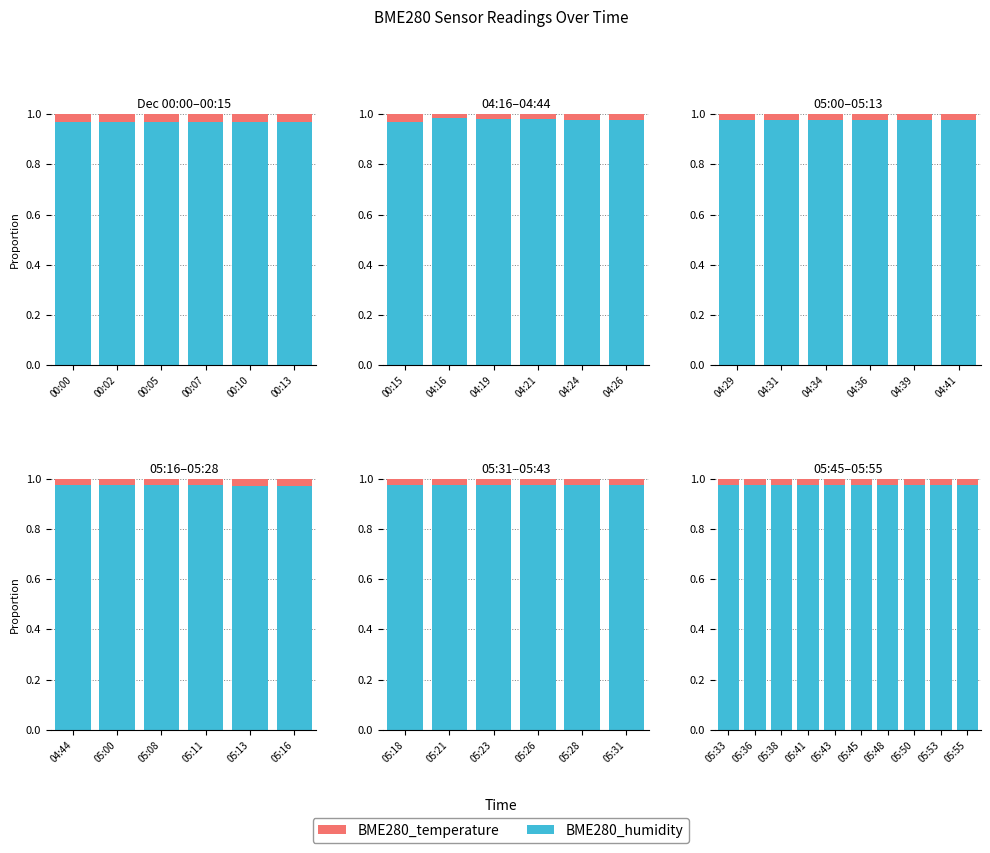

What is the total value across all series at 05:50?

1.0